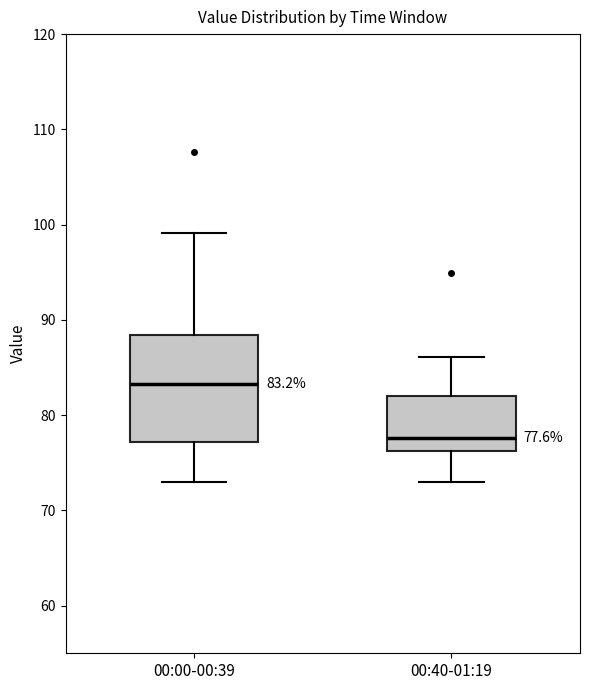

Which box is the tallest, from its lower edge to its upper edge?

00:00-00:39